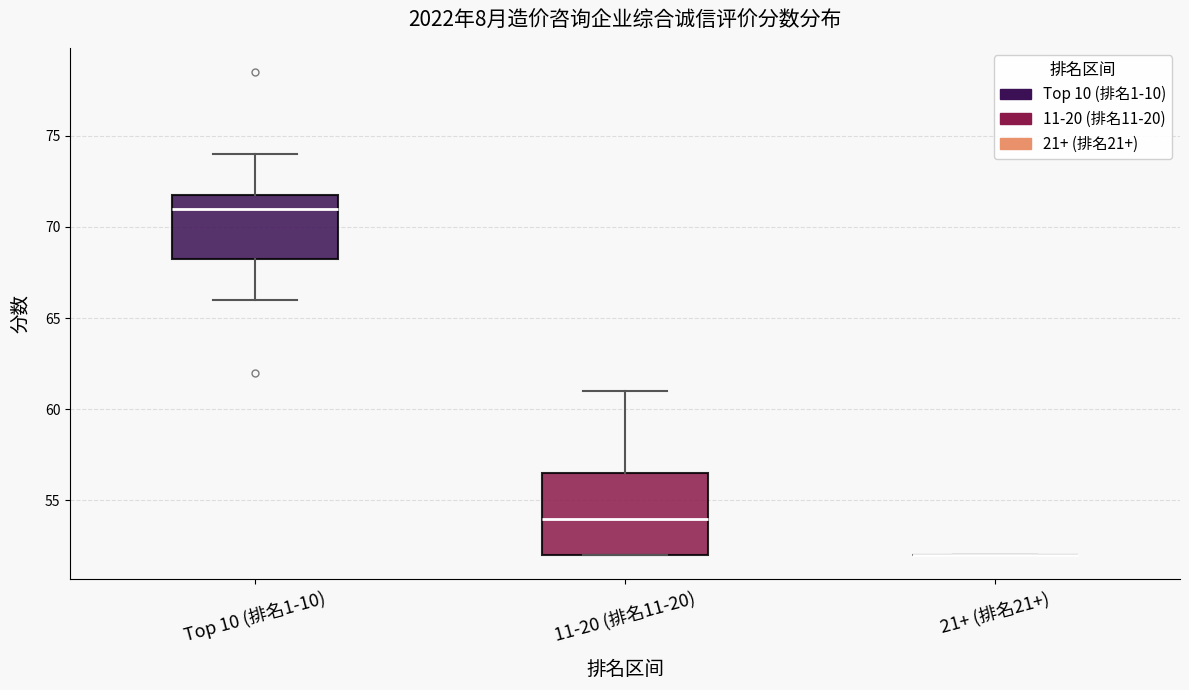

Reading left to right, read every box against the y-axis: the position of its median line, the range the box covers, and the ends of its whiskers. The values are not printed on the chart, so give them approximately, as read against the axis.

Top 10 (排名1-10): median 71.0, box 68.5 to 72.0, whiskers 66.0 to 74.0
11-20 (排名11-20): median 54.0, box 52.0 to 56.5, whiskers 52.0 to 61.0
21+ (排名21+): box collapsed to a line at 52.0, whiskers 52.0 to 52.0